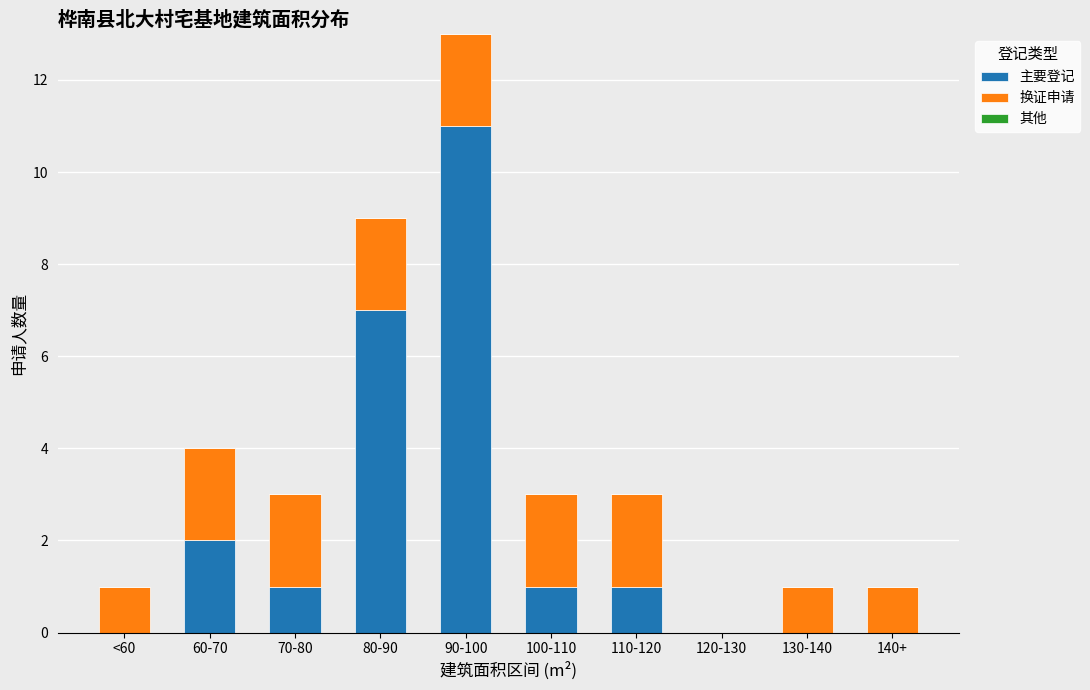

Which category has the highest value in the 主要登记 series?

90-100